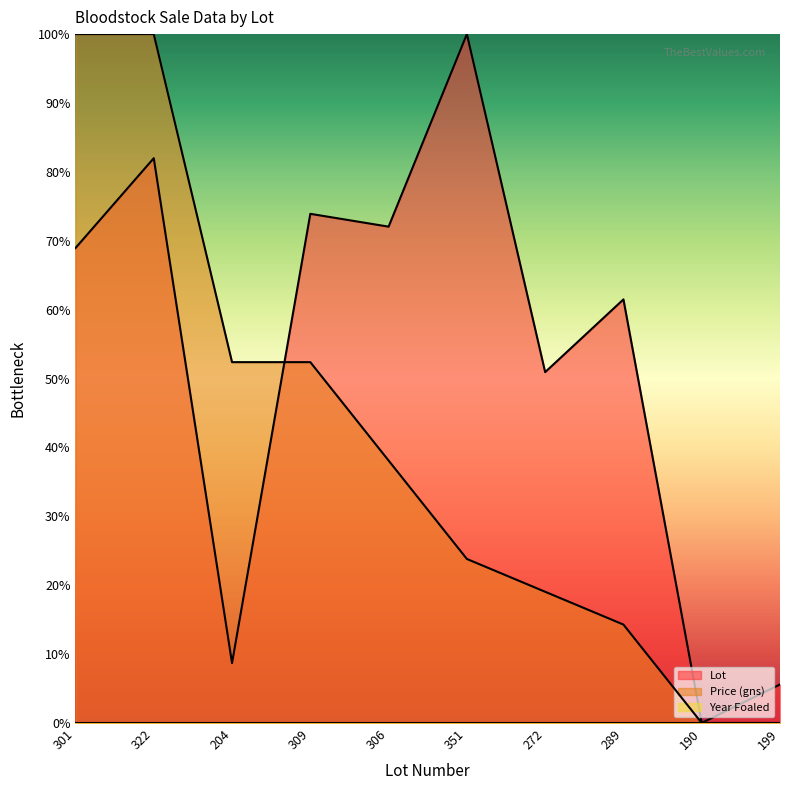

At which category does Lot reach its first local peak?

322